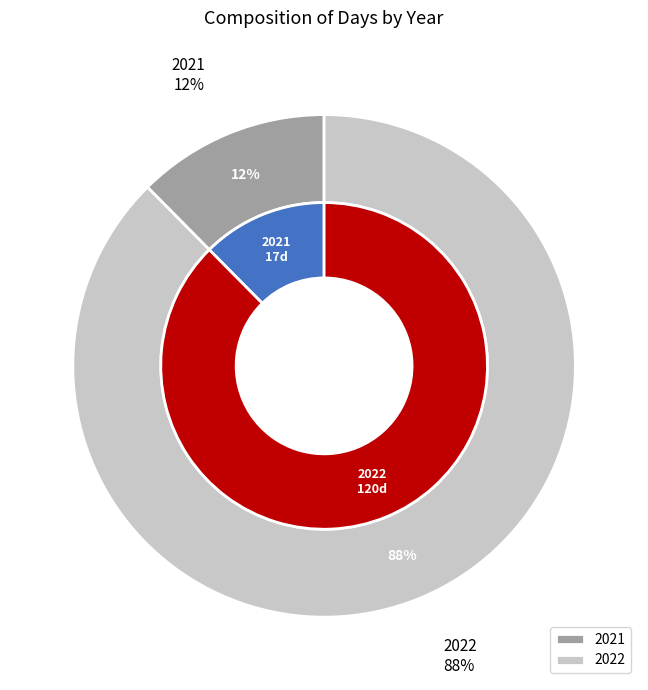

To the nearest percent, what percentage of the pie is 2021?

12%